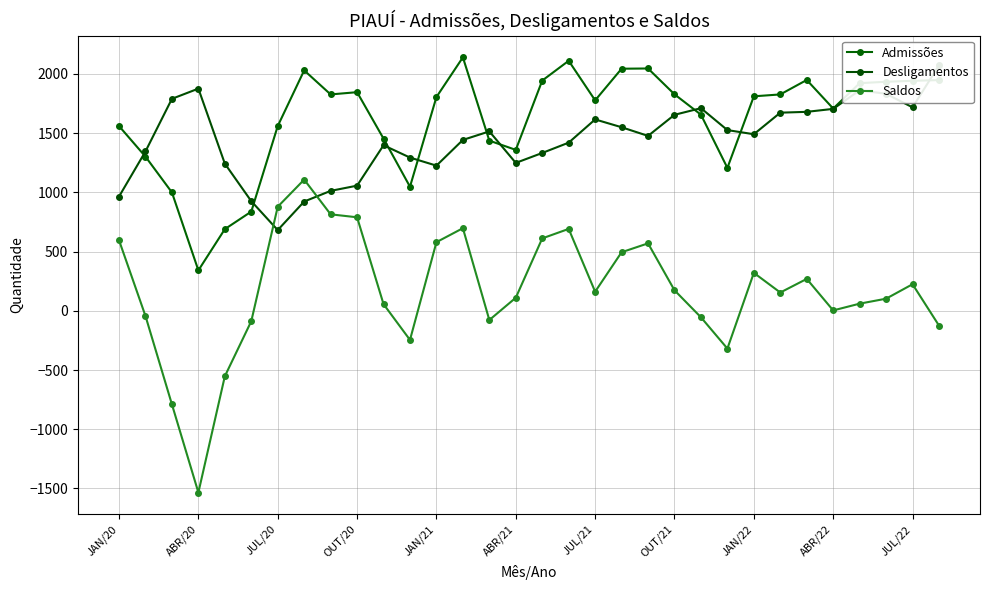

What is the maximum value for Admissões?

2139